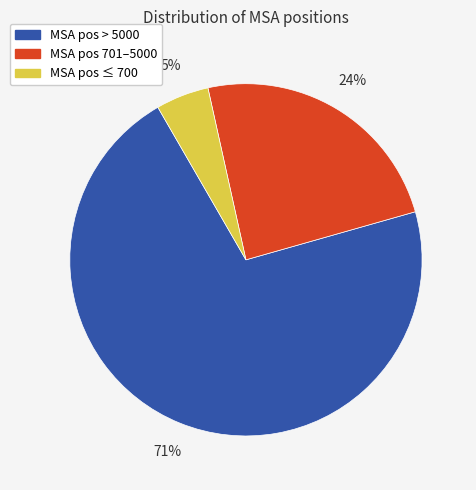

To the nearest percent, what is the average slice percentage?

33%